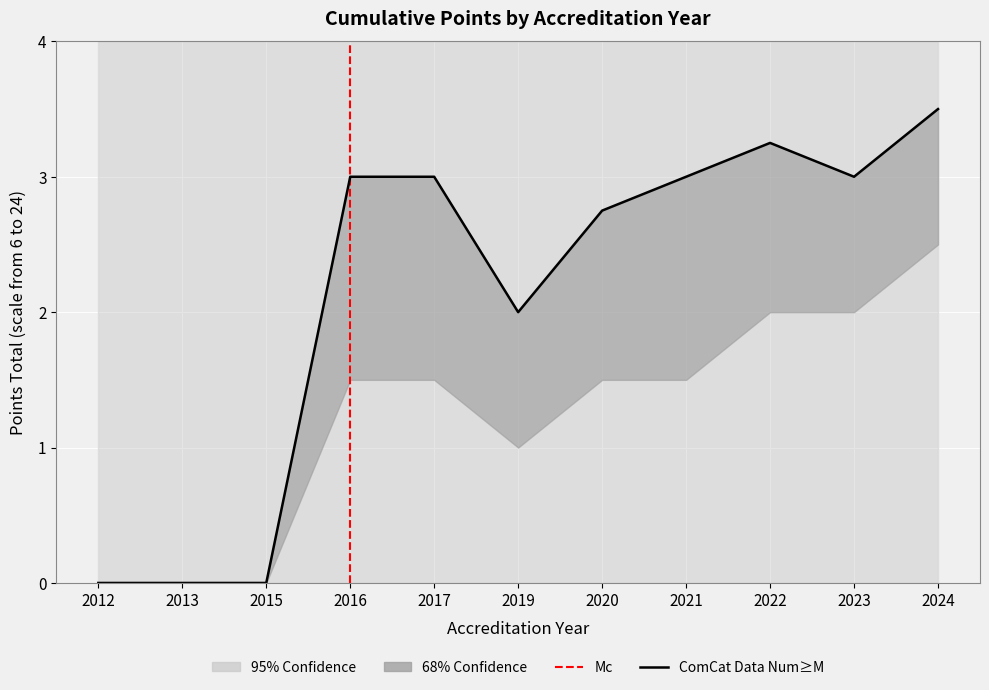

Which has a higher value, 9 or 1?

9